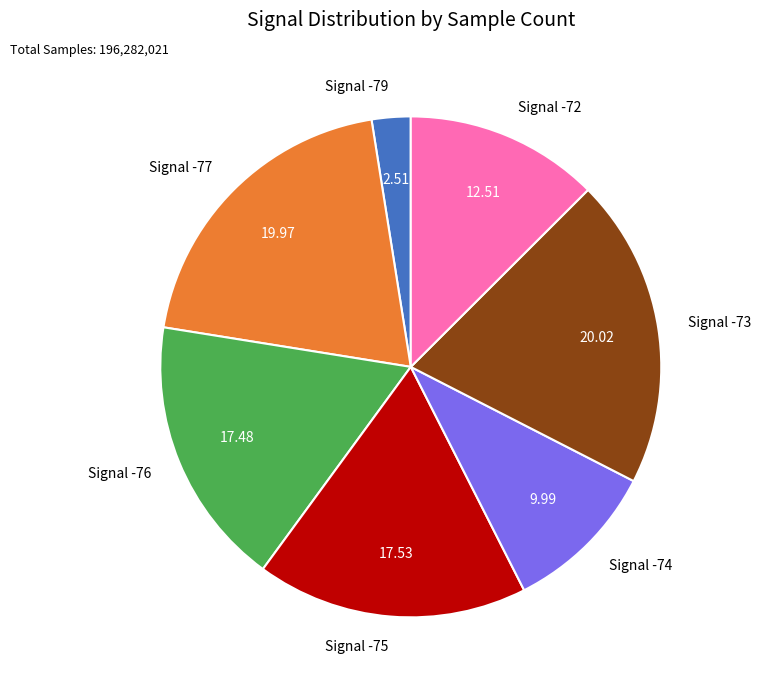

Approximately how many times larger is the value at Signal -75 compared to Signal -72?

1.4